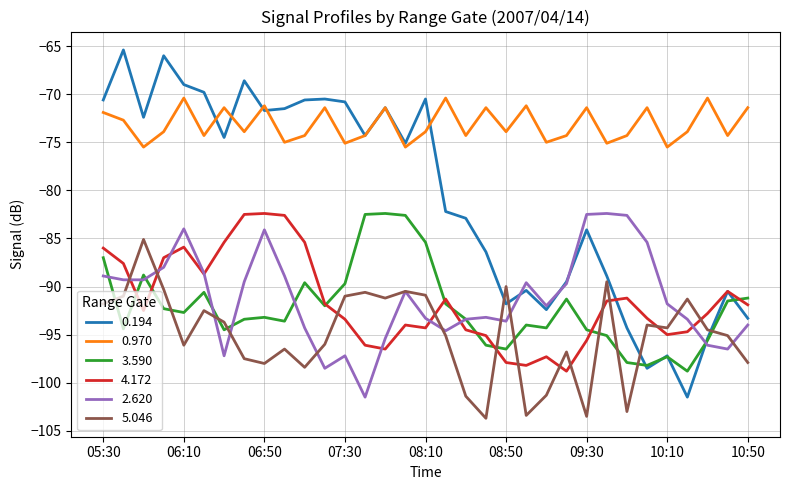

What is the minimum value for 2.620?

-101.5